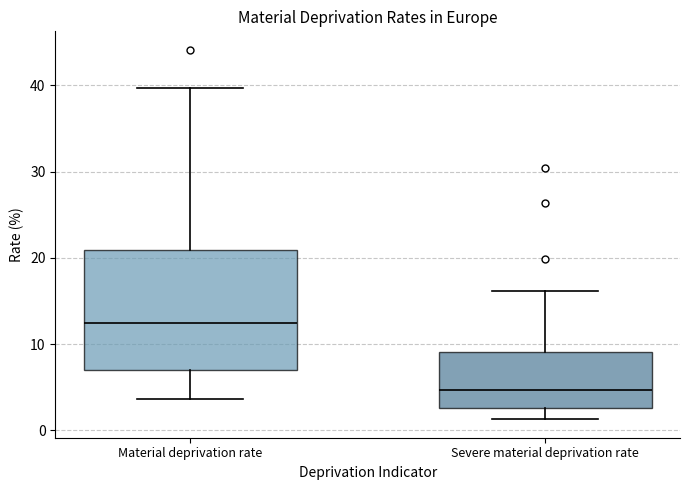

Reading left to right, transcribe this box plot: for each box, give where its median line is, the range the box spans, and where its two whiskers end, as read against the y-axis. The values are not printed on the chart, so give them approximately, as read against the axis.

Material deprivation rate: median 12, box 7 to 21, whiskers 4 to 40
Severe material deprivation rate: median 5, box 3 to 9, whiskers 1 to 16